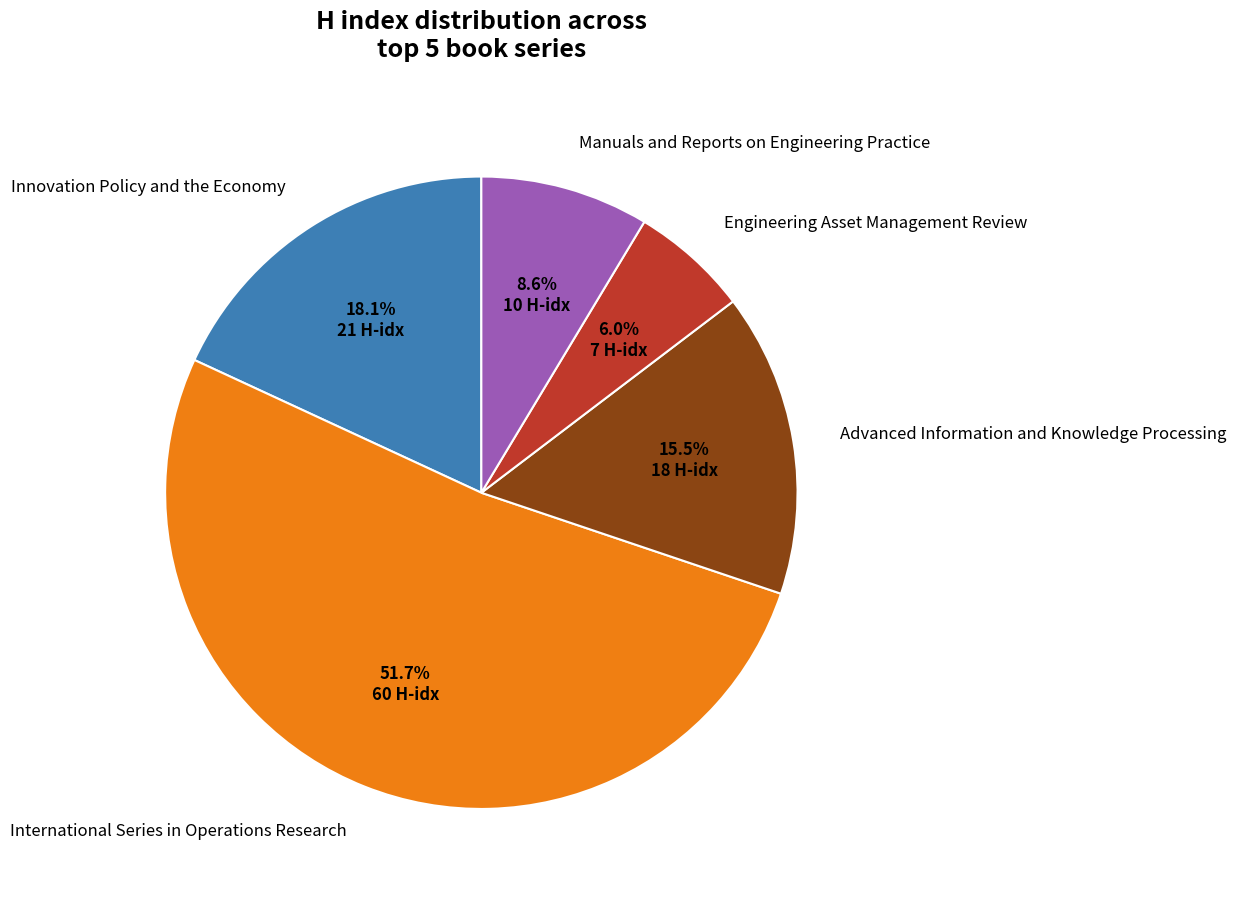

Approximately how many times larger is the value at International Series in Operations Research compared to Innovation Policy and the Economy?

2.9